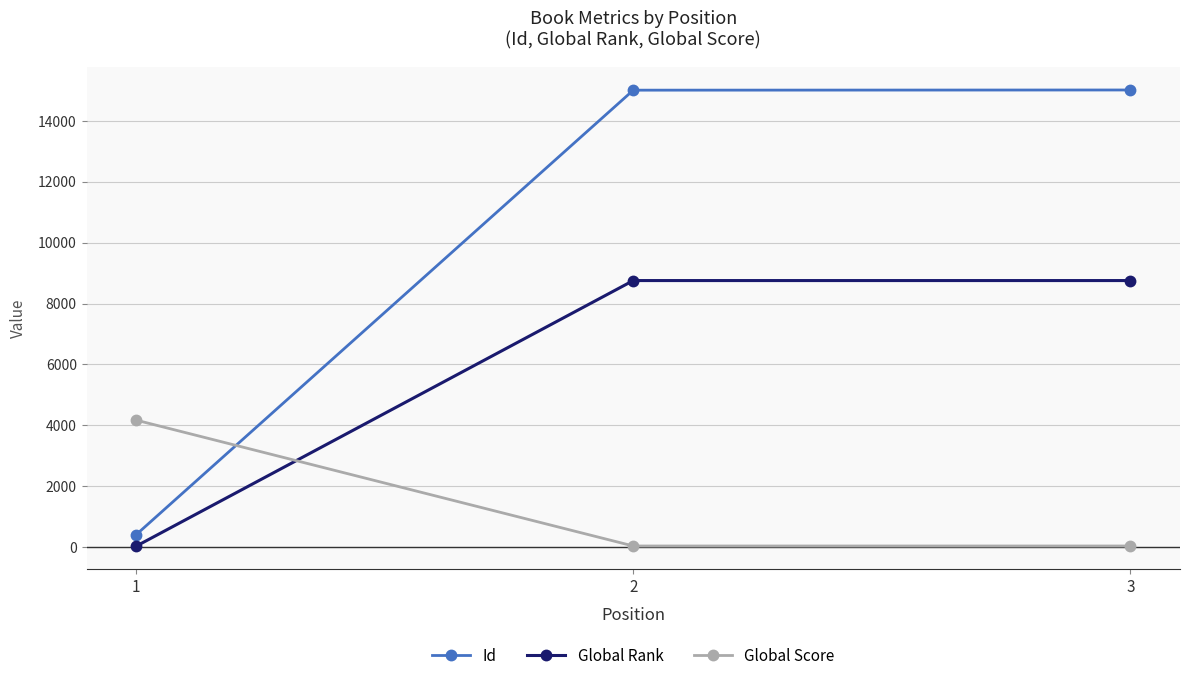

How many data points in Id are less than 15013?

1